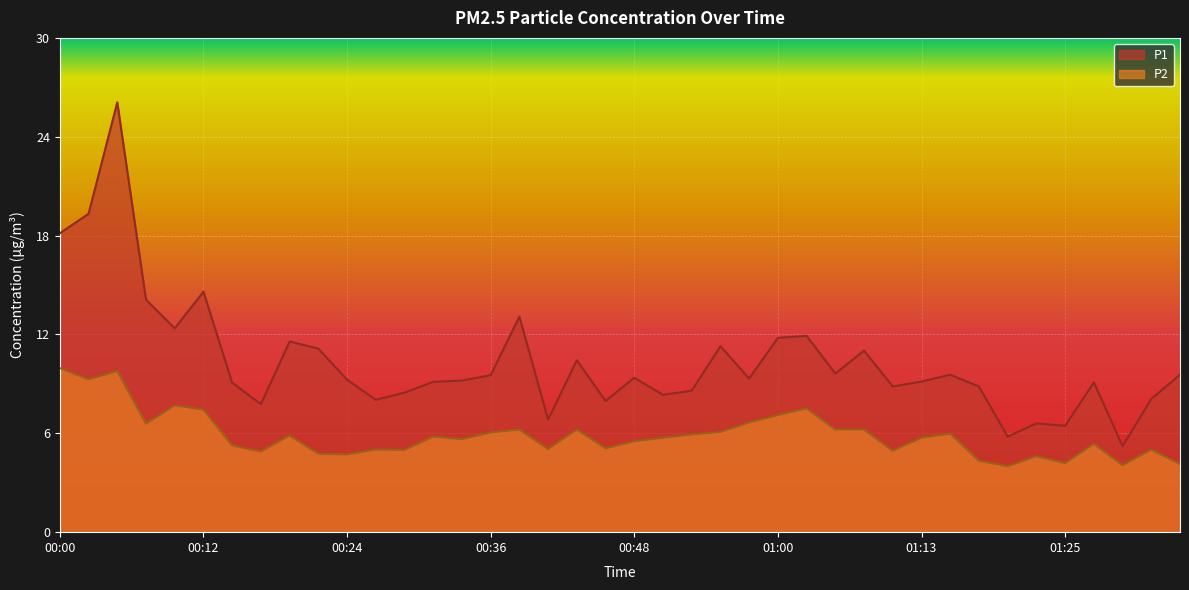

At how many categories does at least one series exceed 24?

1